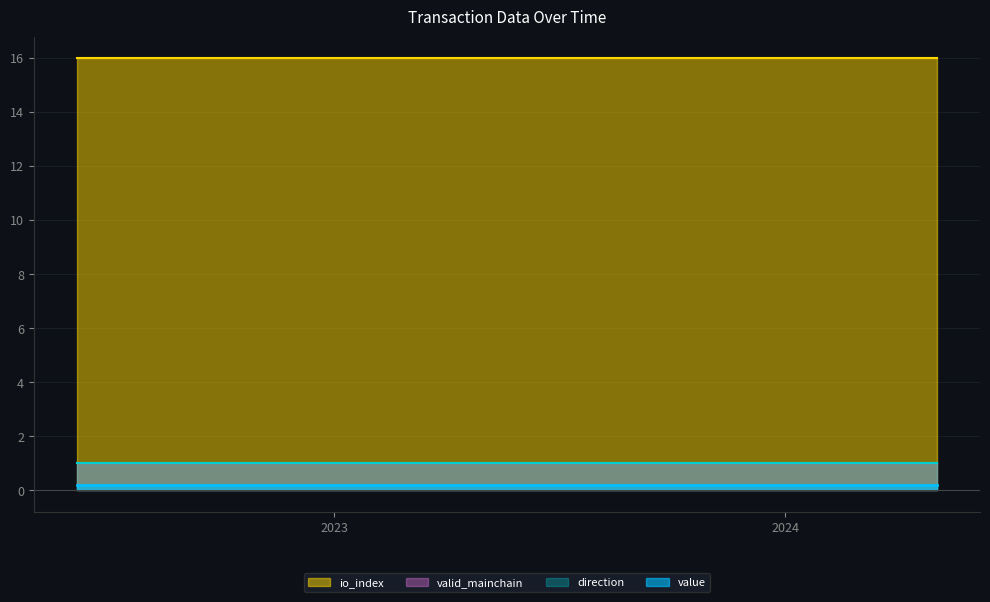

Which has a higher value, 3 or 0?

3